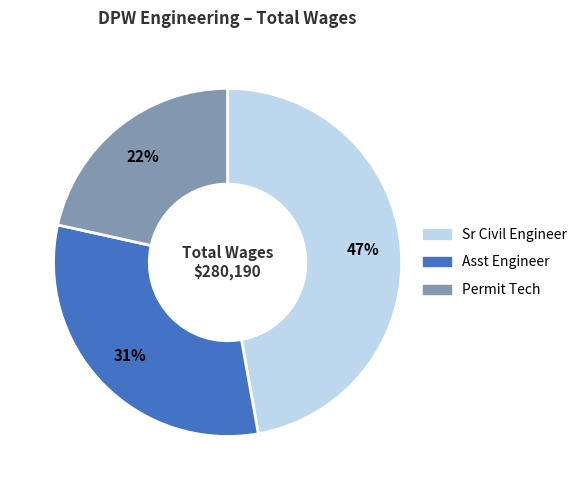

What is the largest slice in the pie chart?

Sr Civil Engineer